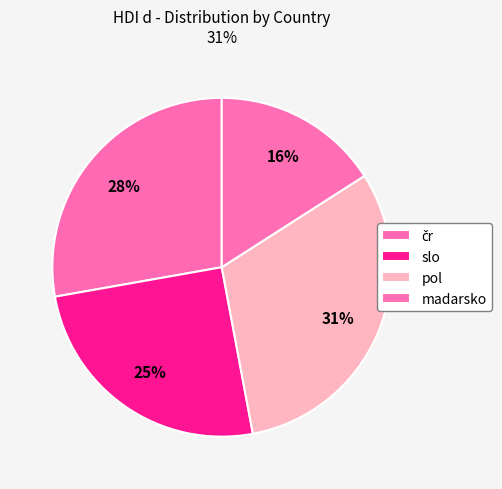

What percentage is the čr slice, to the nearest percent?

28%